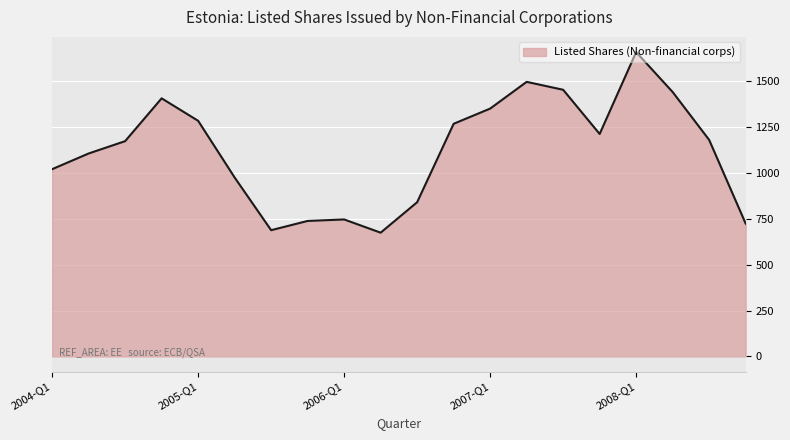

What is the difference between the maximum and minimum values?

984.9